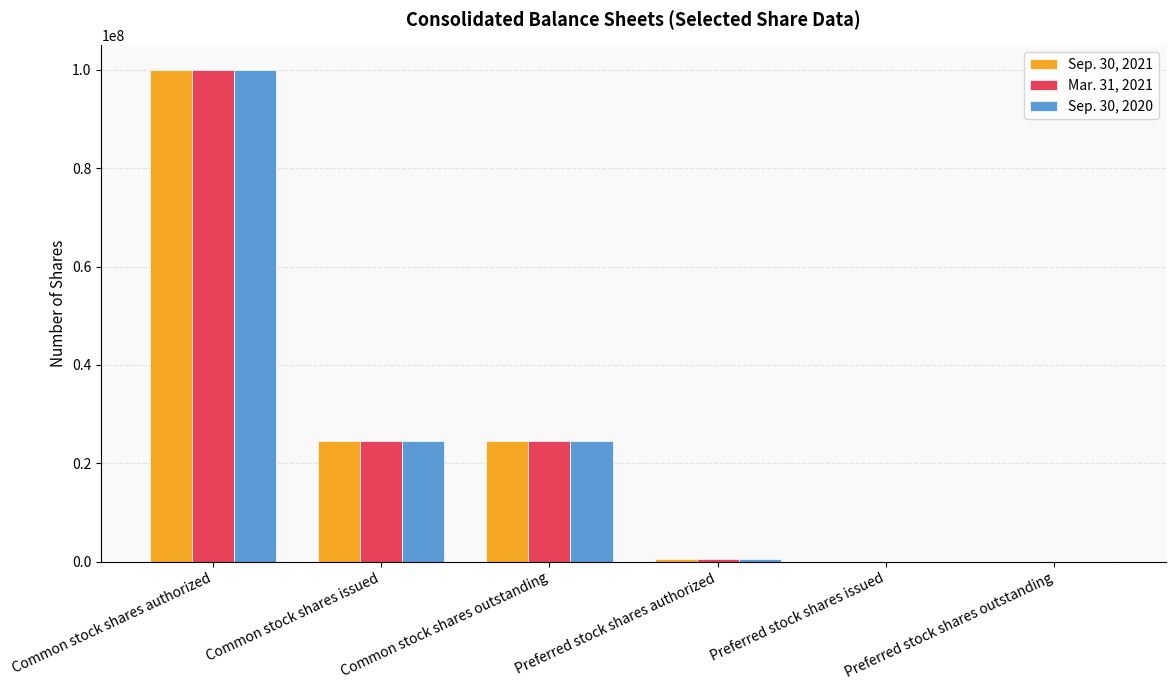

What is the sum of all Mar. 31, 2021 values?

149529734